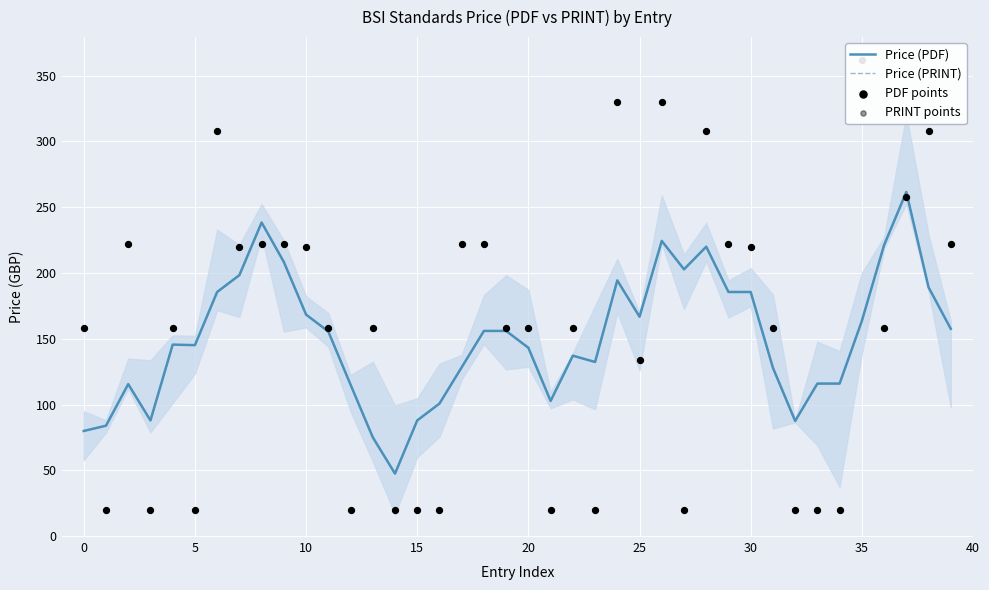

At how many categories does at least one series exceed 186?

19